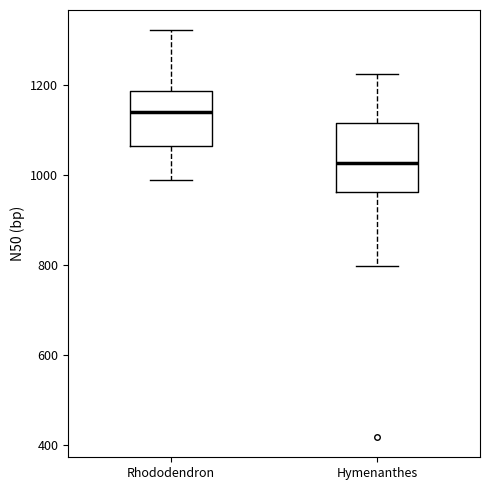

Comparing the boxes themselves (not the whiskers), which one is the tallest?

Hymenanthes